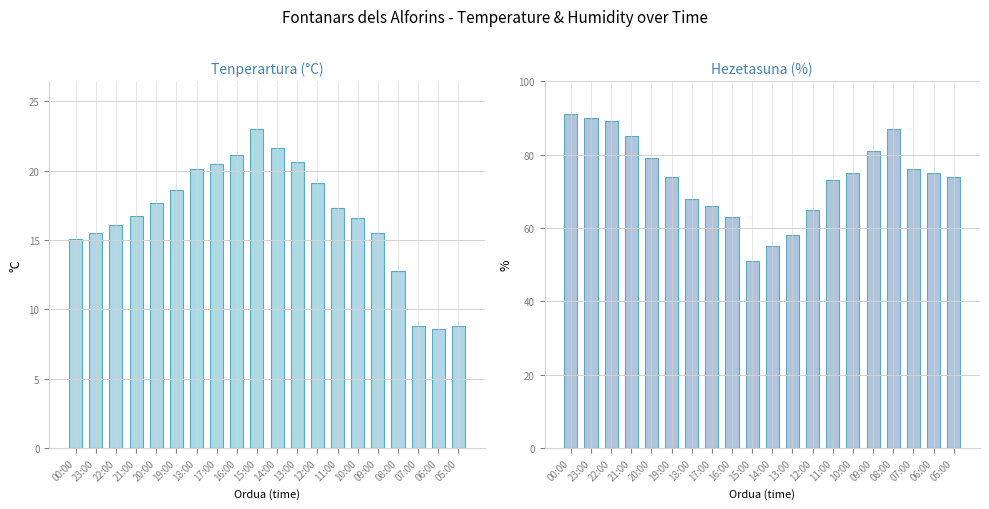

What is the difference between the maximum and minimum values in the Hezetasuna (%) series?

40.0